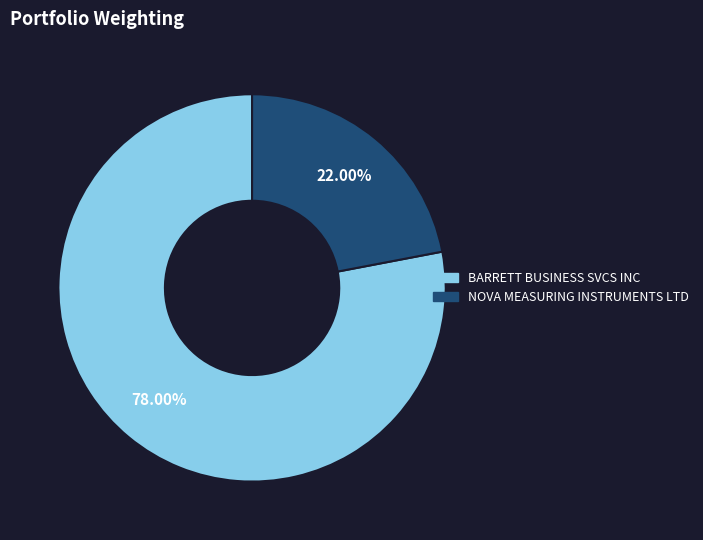

What percentage is the BARRETT BUSINESS SVCS INC slice, to the nearest percent?

78%